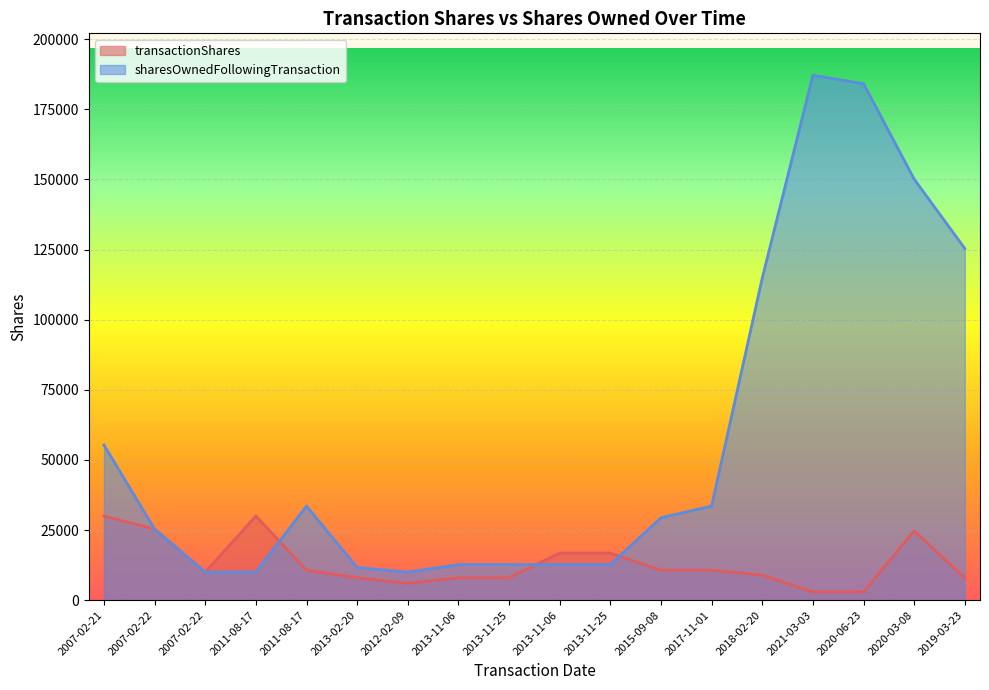

What is the total value across all series at 2018-02-20?

123755